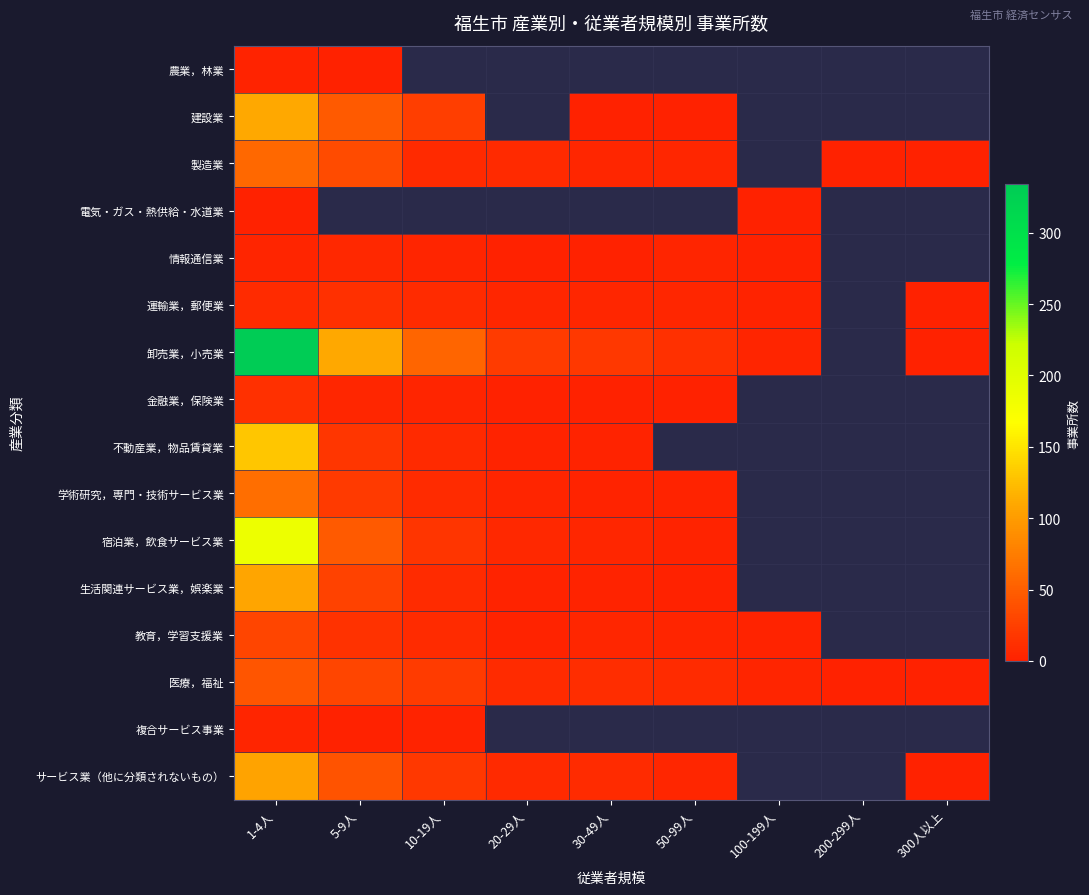

At which category is the sum across all series the highest?

1-4人